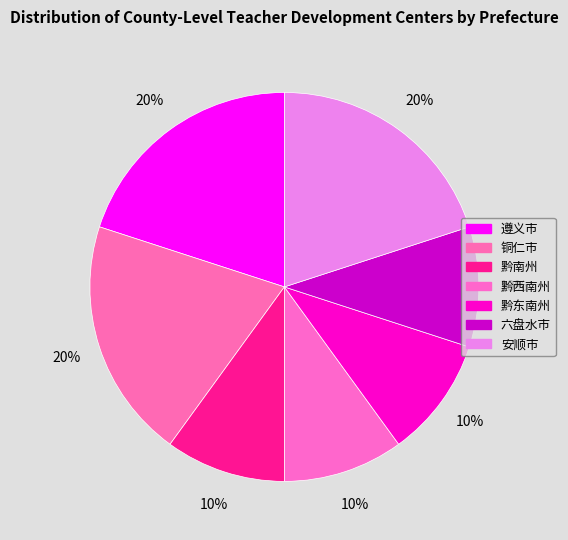

What percentage is the 遵义市 slice, to the nearest percent?

20%